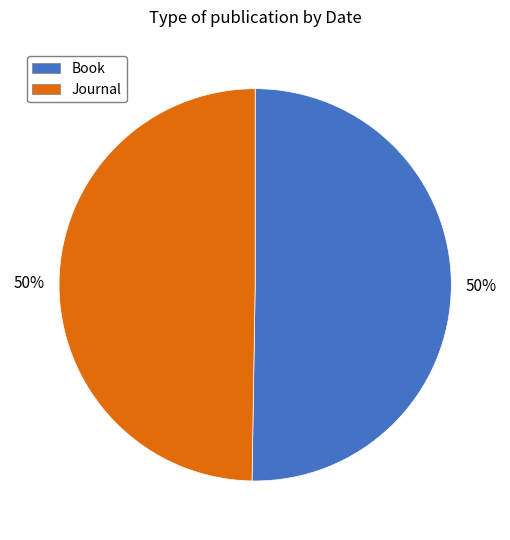

Do Journal and Book together represent more than half of the pie?

Yes